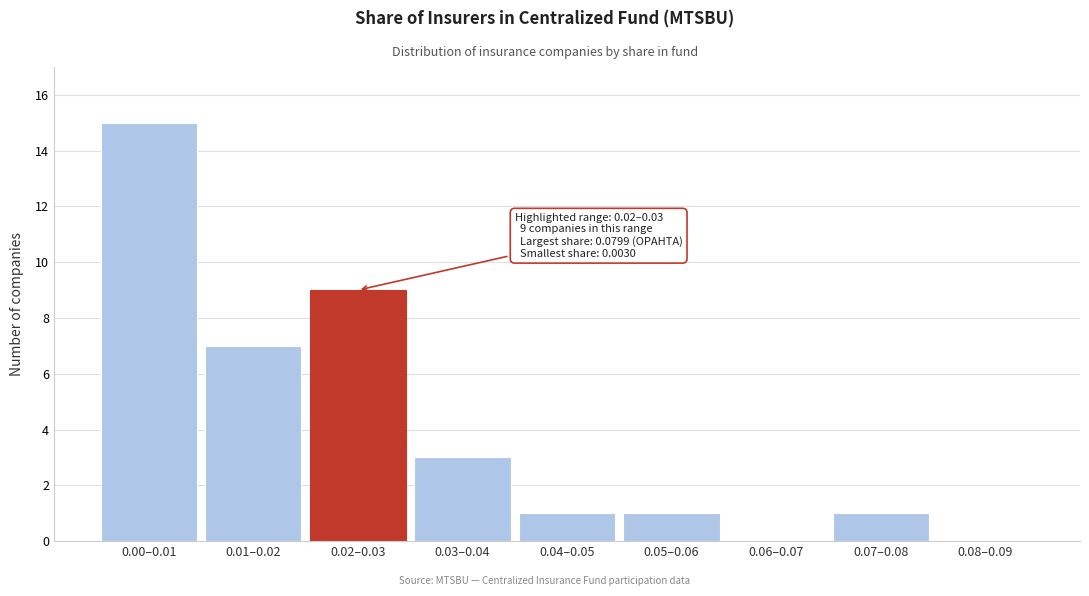

Reading left to right, extract all data points from this chart.

0.00–0.01=15	0.01–0.02=7	0.02–0.03=9	0.03–0.04=3	0.04–0.05=1	0.05–0.06=1	0.06–0.07=0	0.07–0.08=1	0.08–0.09=0